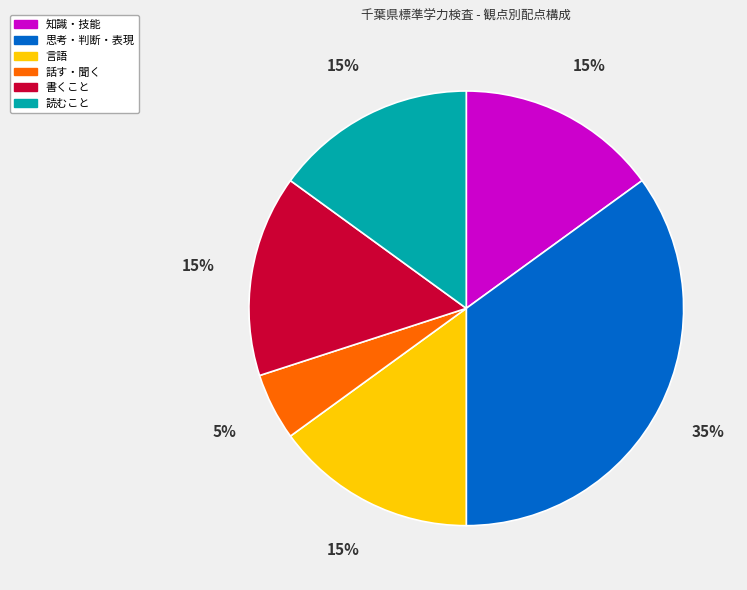

To the nearest percent, what is the difference between the 思考・判断・表現 and 言語 slice percentages?

20%